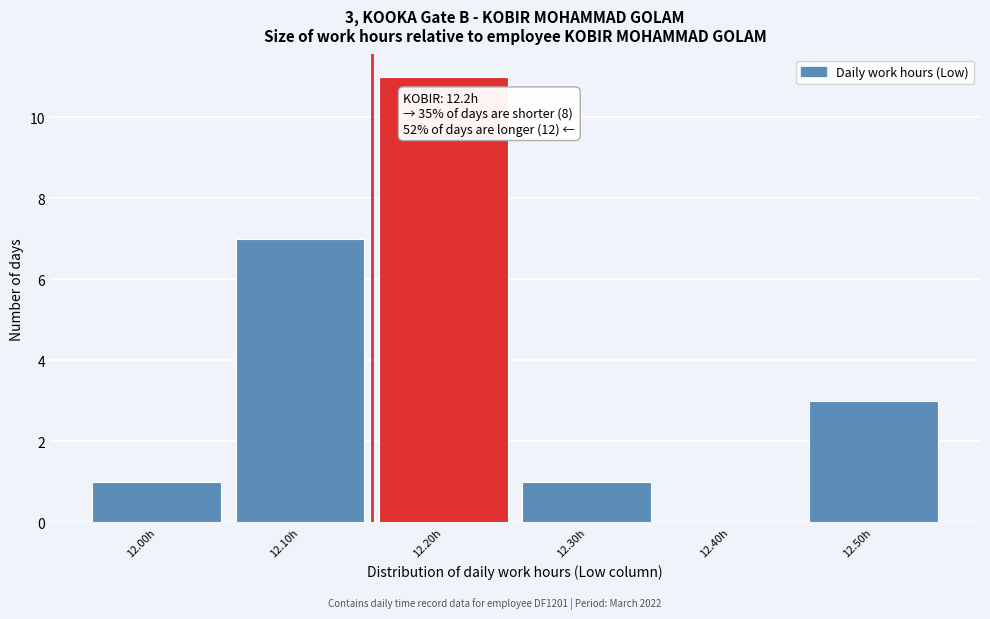

Reading left to right, list all the values displayed in this chart.

12.00h=1	12.10h=7	12.20h=11	12.30h=1	12.40h=0	12.50h=3